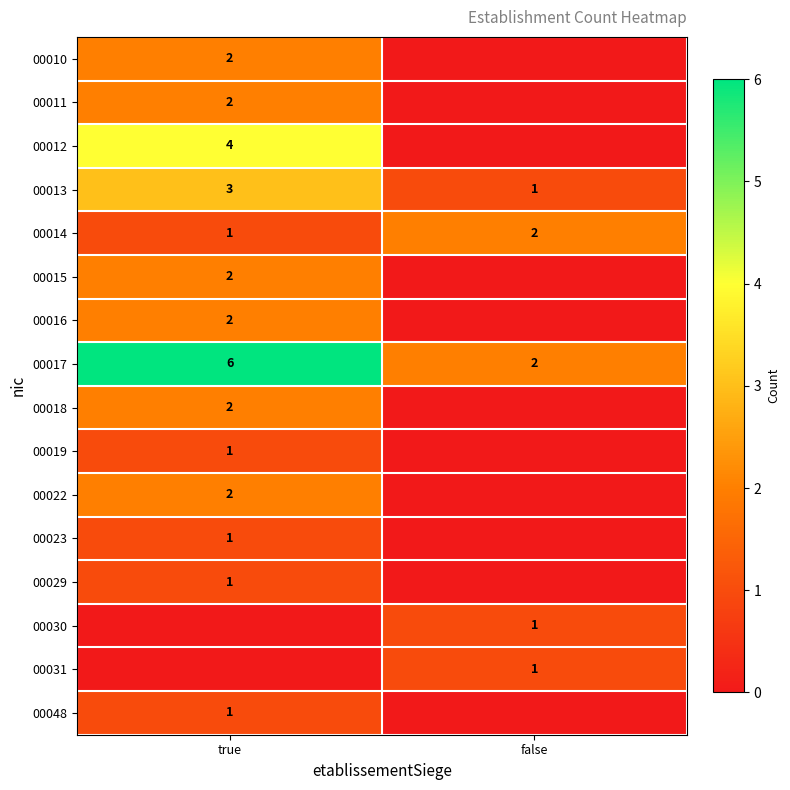

Which category has the highest value in the 00014 series?

false